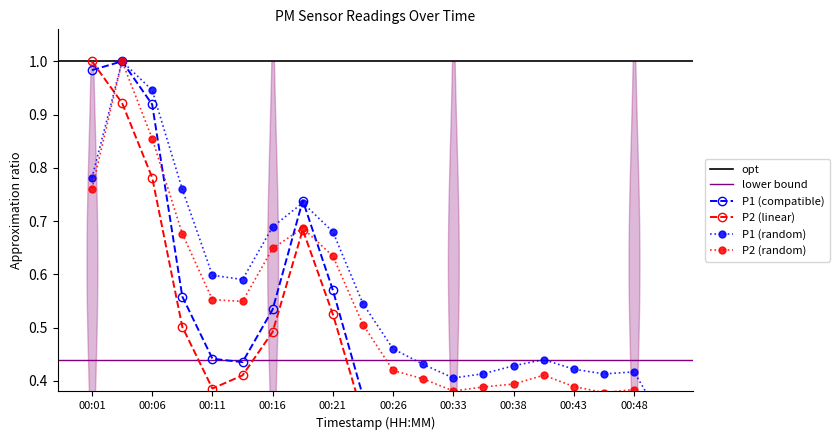

Which series has the largest range (max minus min)?

P2